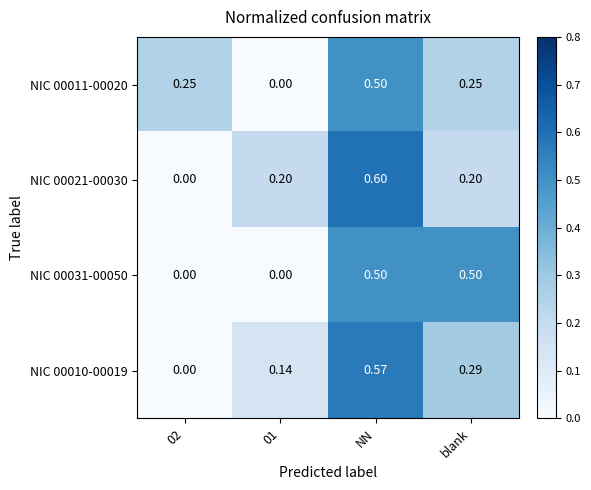

At which category is the sum across all series the highest?

NN